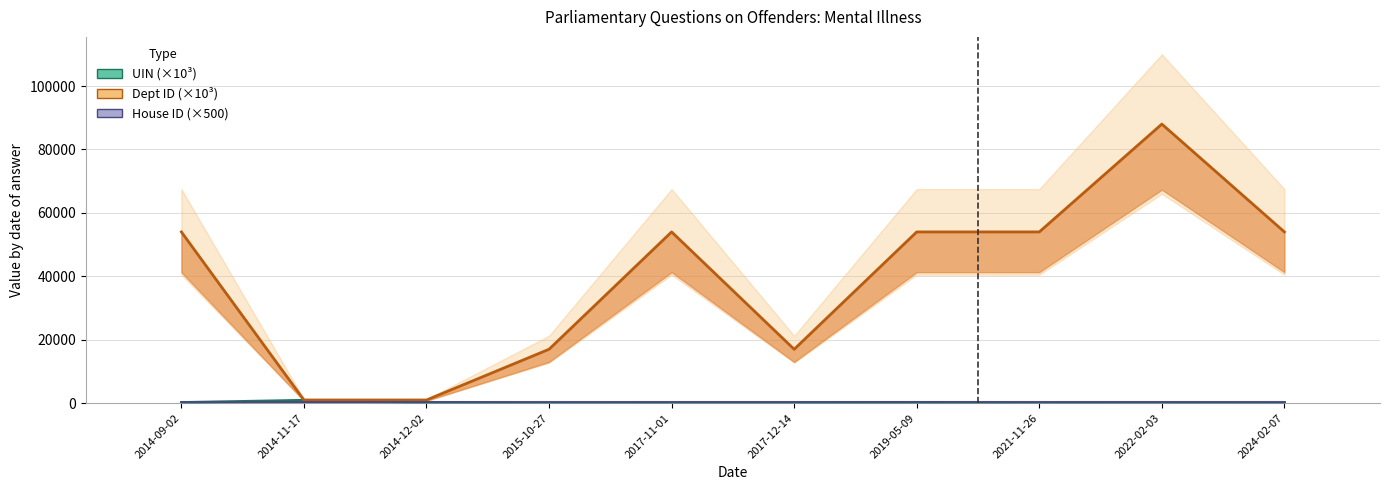

Reading right to left, extract all data points from this chart.

12.9	113.3	77.4	249.3	117.8	109.4	12.4	216.3	906.0	205.9